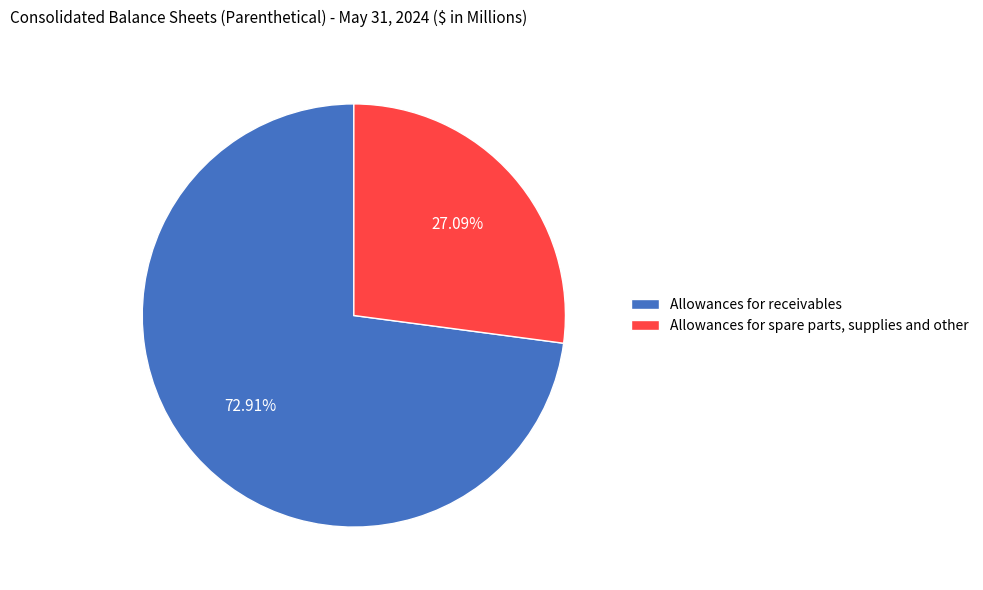

Is Allowances for receivables the majority of the pie?

Yes